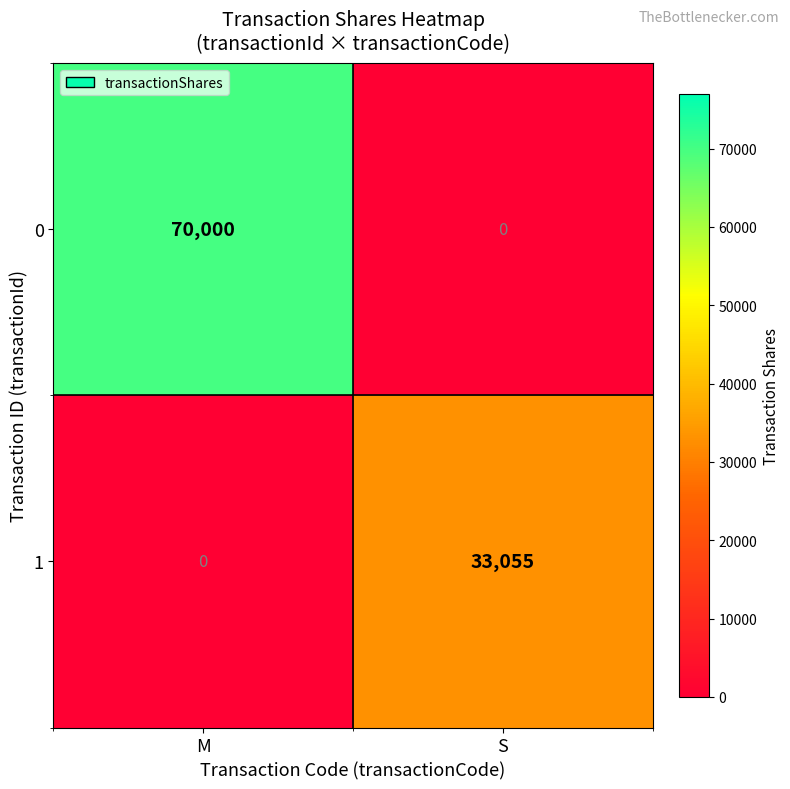

What is the average value of the 0 series?

35000